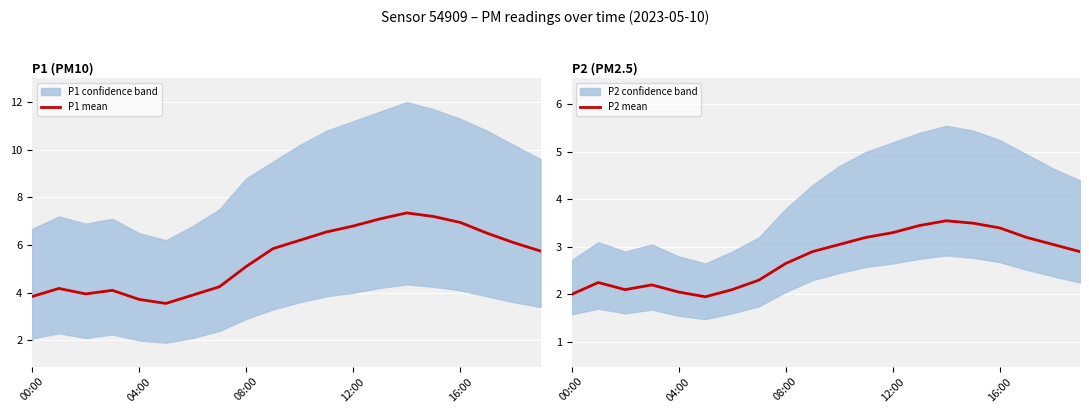

What is the sum of the P2 mean values at 18 and 5?

5.0